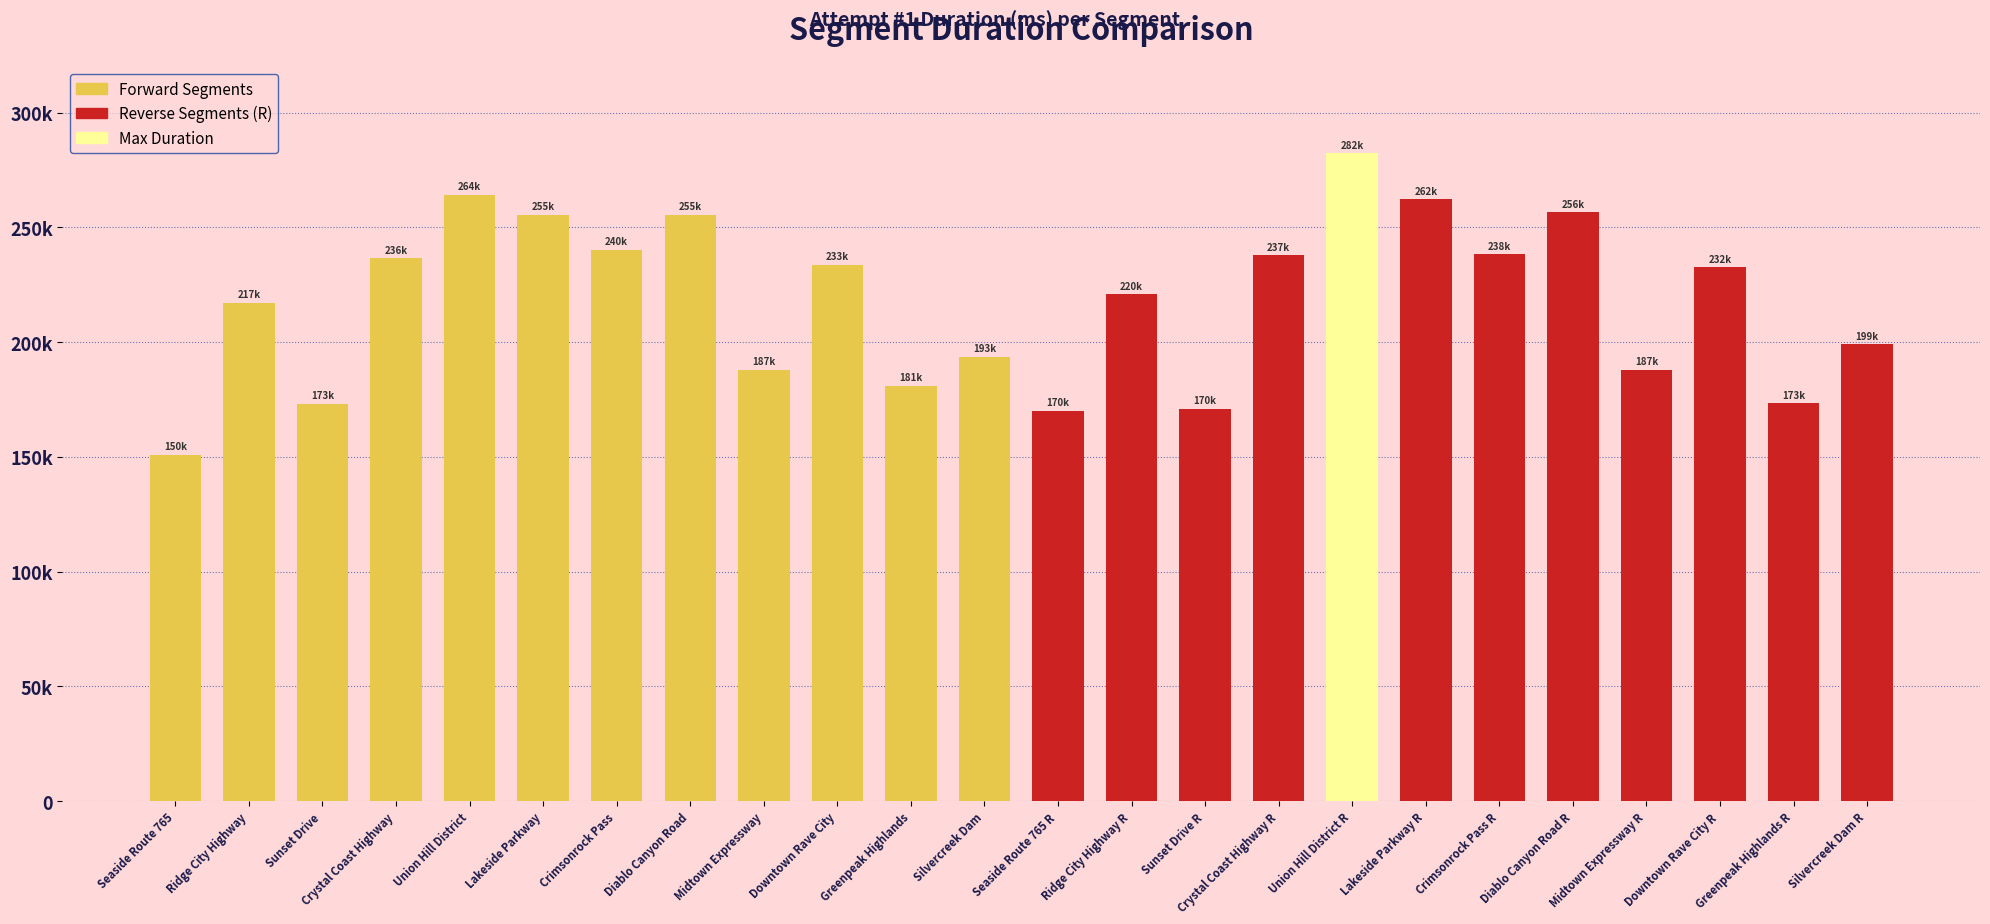

What position from the left is Downtown Rave City R?

22